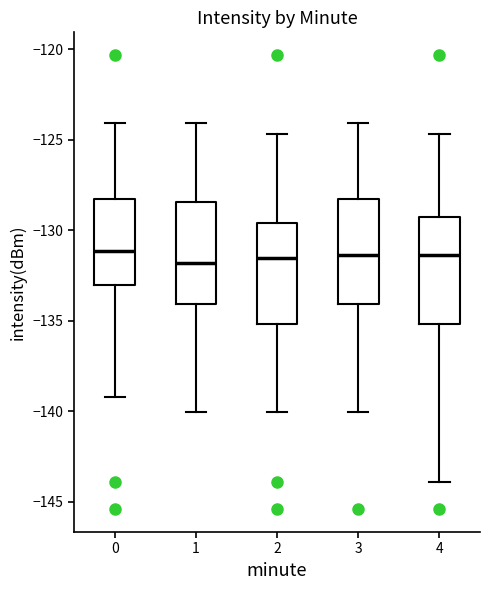

Where is the lower edge of the box at x = 0 on the y-axis? The values are not printed on the chart, so give them approximately, as read against the axis.

-133.0